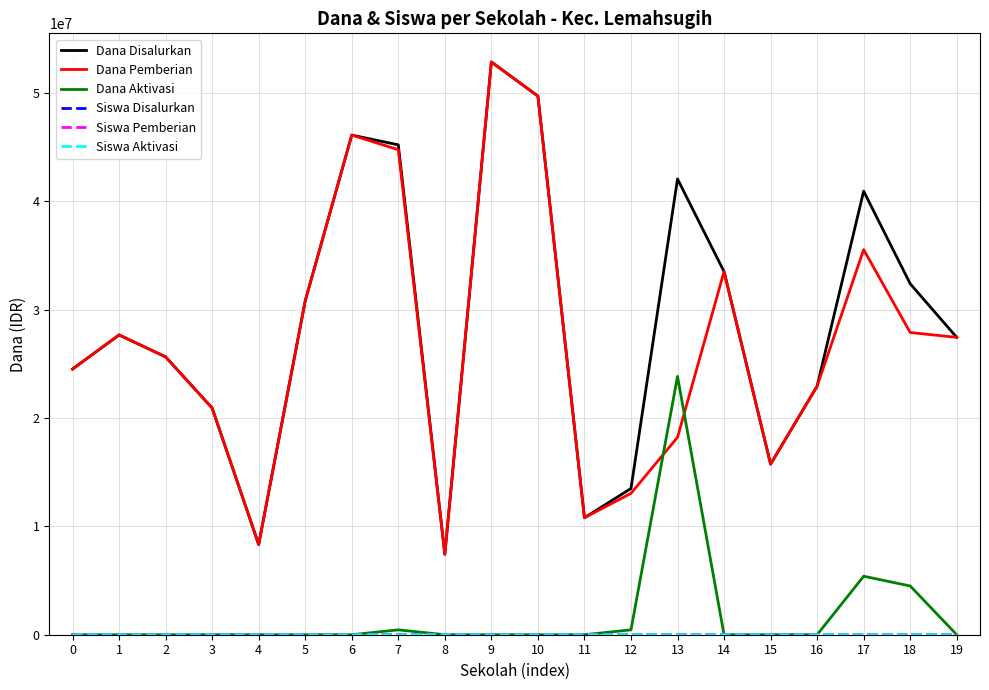

The value of Dana Disalurkan at 7 is 45225000. True or false?

True